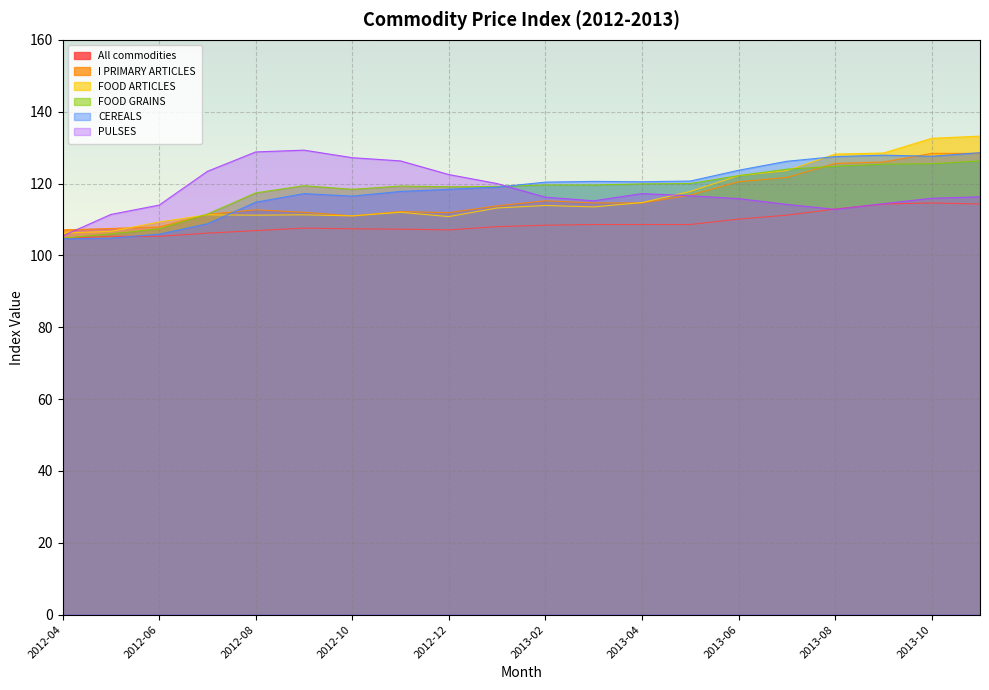

What is the label of the 15th point from the right?

2012-09